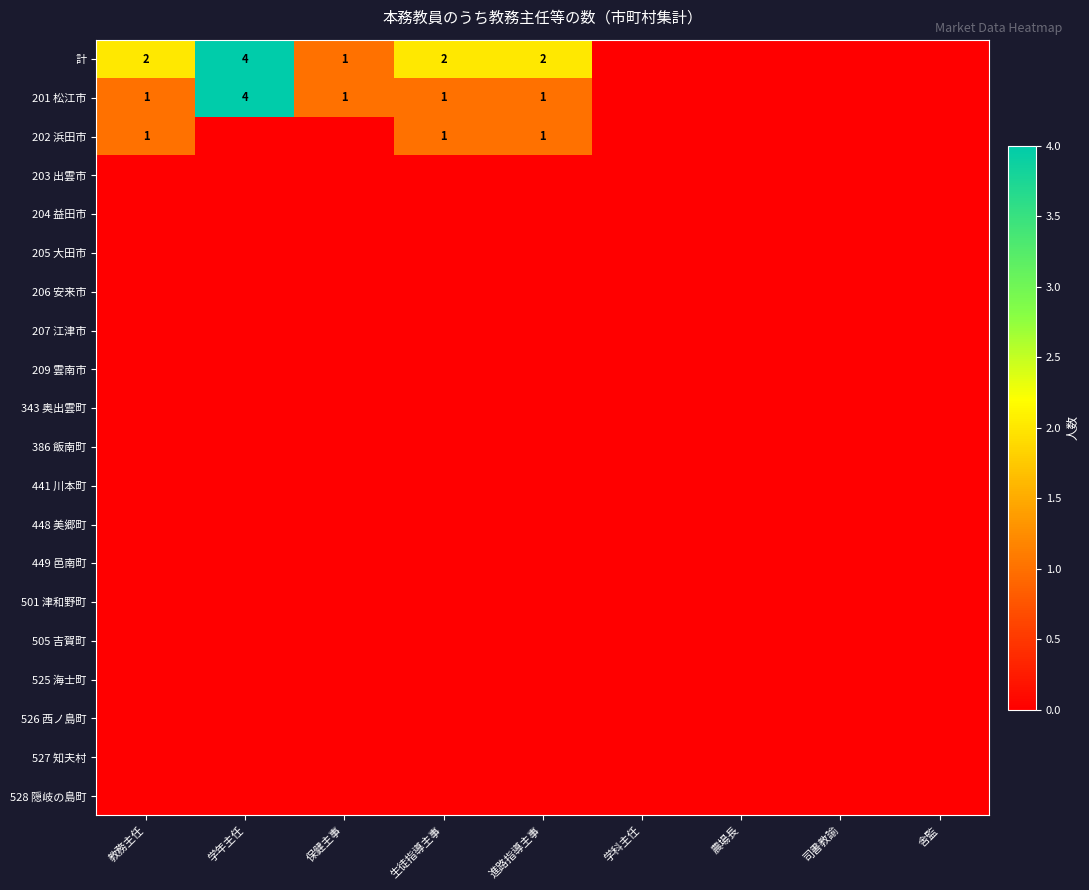

At how many categories does at least one series exceed 1?

4